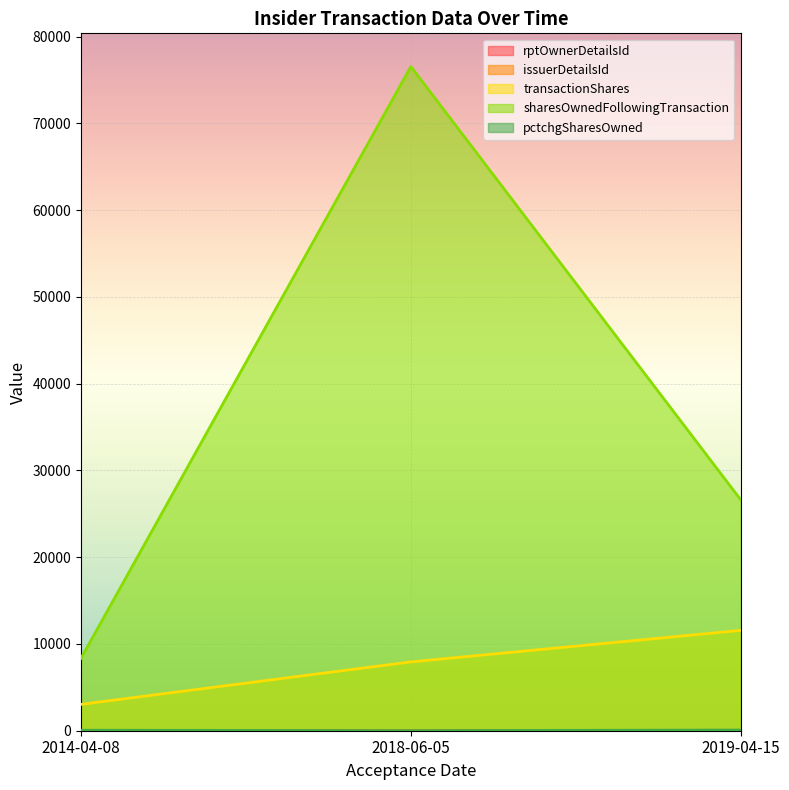

What is the total value across all series at 2014-04-08?

11456